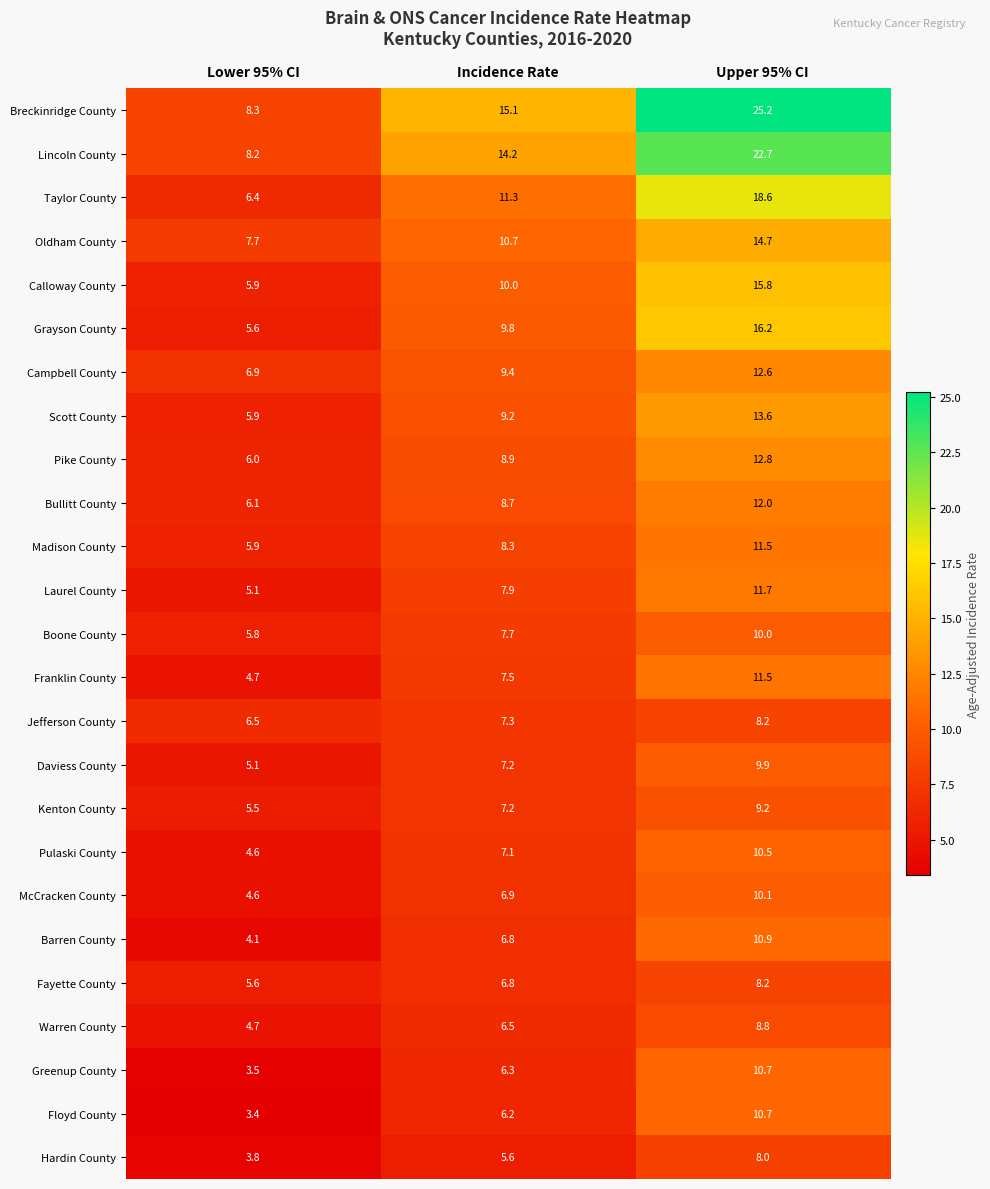

List the labels in order of Greenup County value, largest first.

Upper 95% CI, Incidence Rate, Lower 95% CI